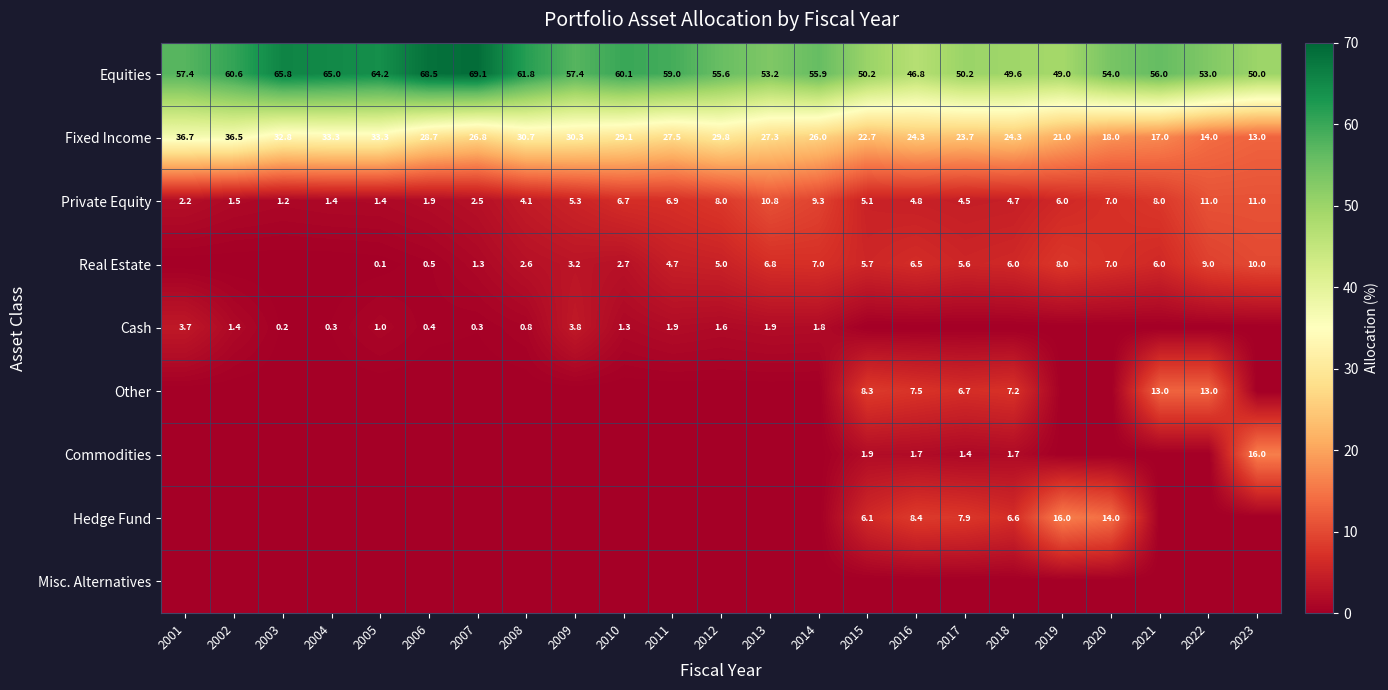

Where does the Fixed Income series first go above 27?

2001